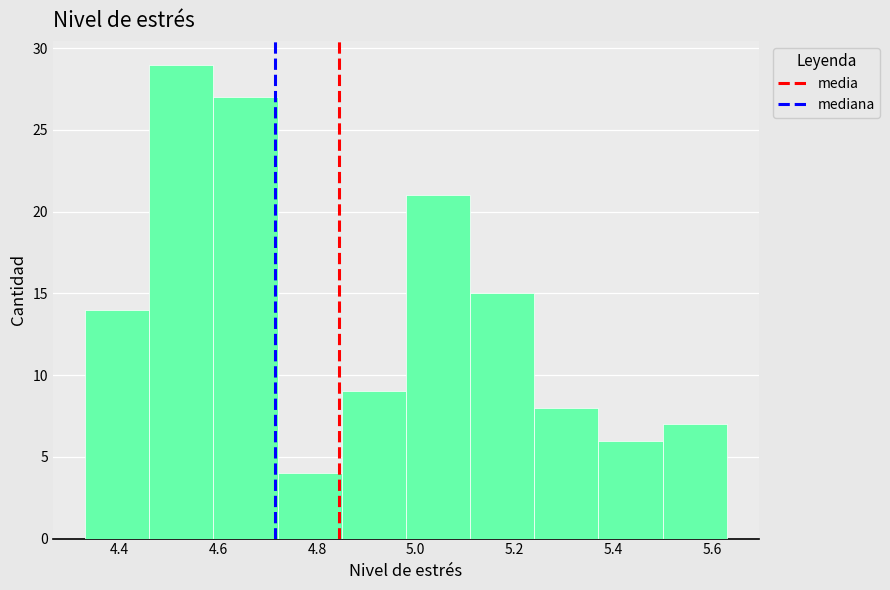

What is the height of the bar covering 4.46 to 4.59 on the x-axis? Neither the bar edges nor the heights are printed on the chart, so give them approximately, as read against the axes.

29